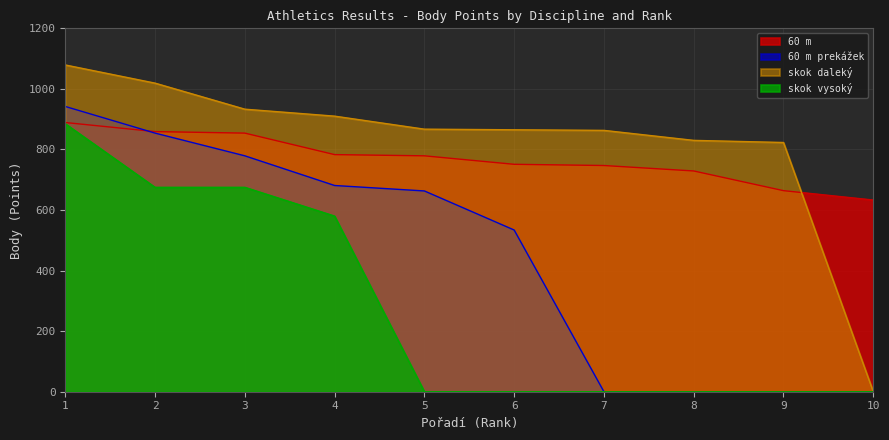

Which series has the largest range (max minus min)?

skok daleký